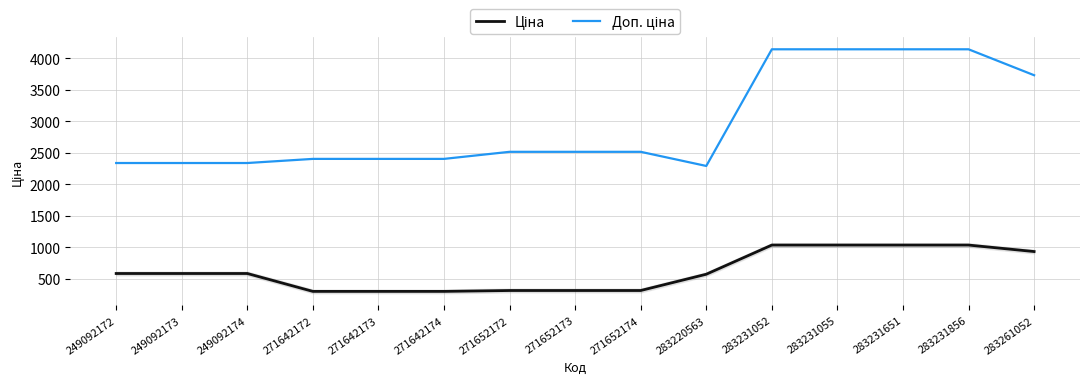

What is the difference between the highest and lowest values at 271652174?

2202.8